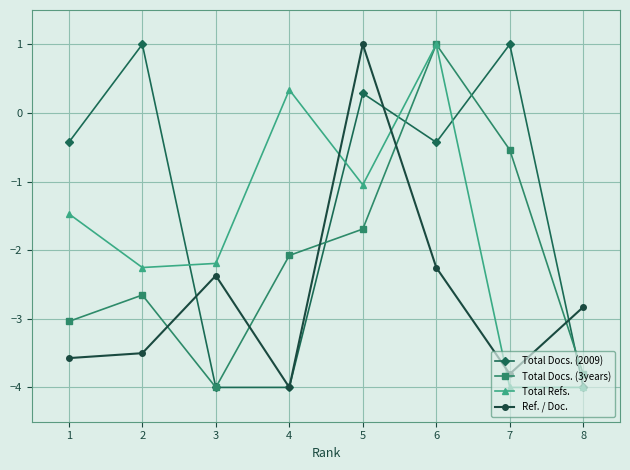

What is the average value of the Total Docs. (2009) series?

-1.3